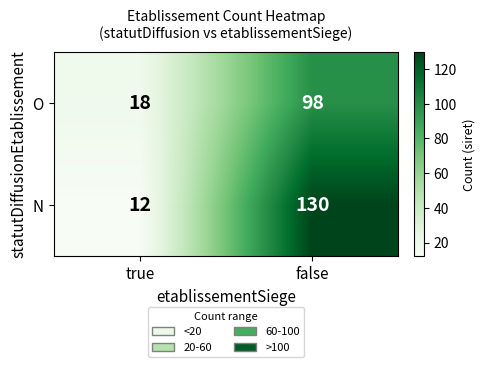

The O series shows 167 at false. True or false?

False